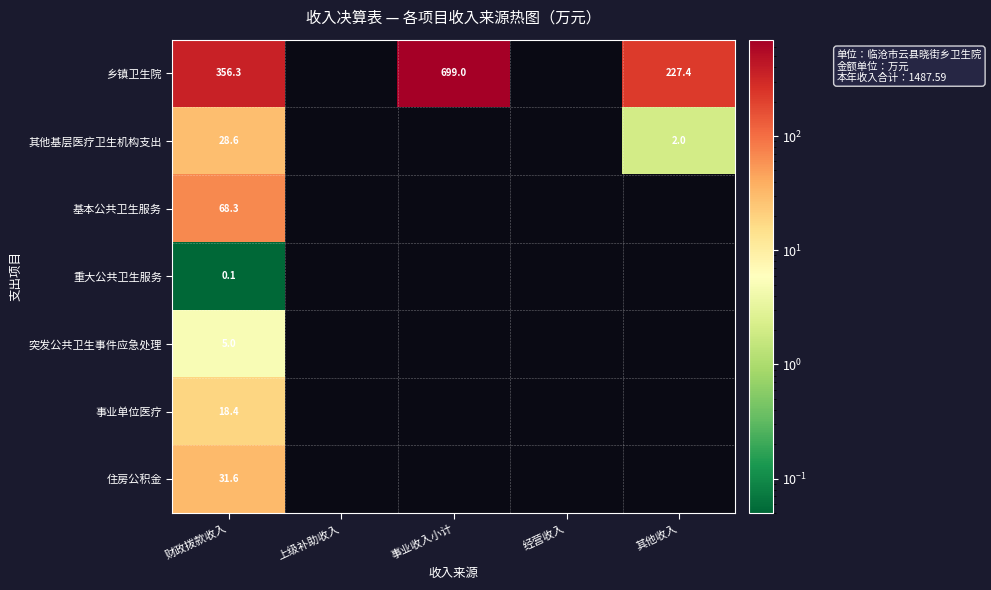

What is the spread (max minus min) of values at 财政拨款收入?

356.2